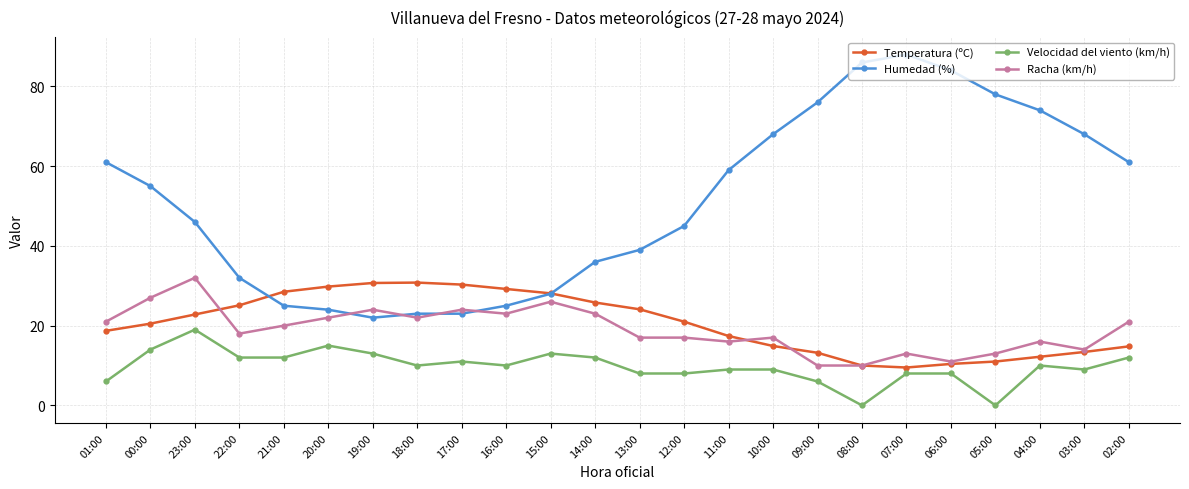

True or false: Humedad (%) and Velocidad del viento (km/h) cross at least once.

False